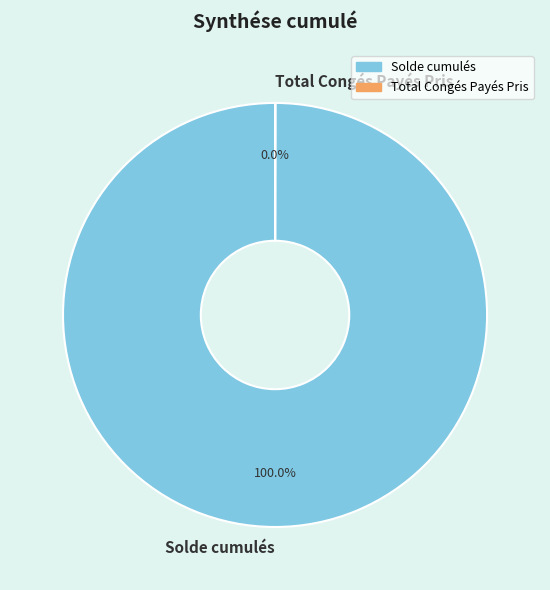

To the nearest percent, what portion does Solde cumulés represent?

100%